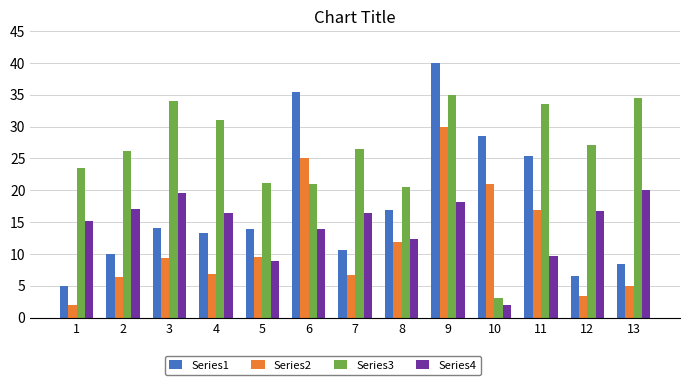

The Series2 series shows 28.7 at 10. True or false?

False